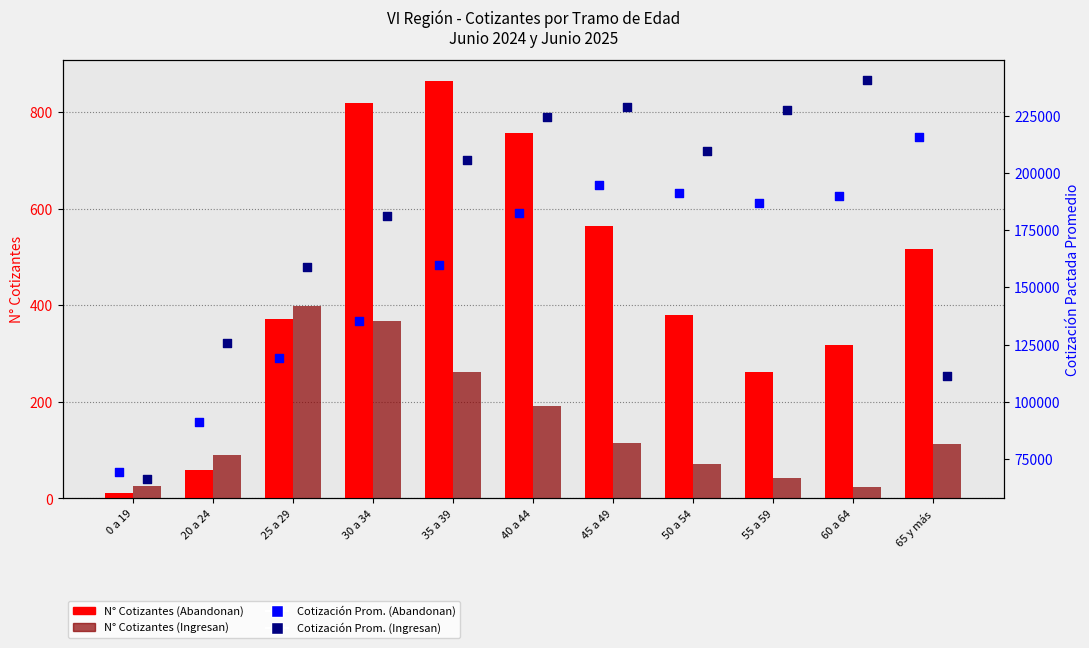

Which series contains the lowest Y value?

N° Cotizantes (Abandonan)